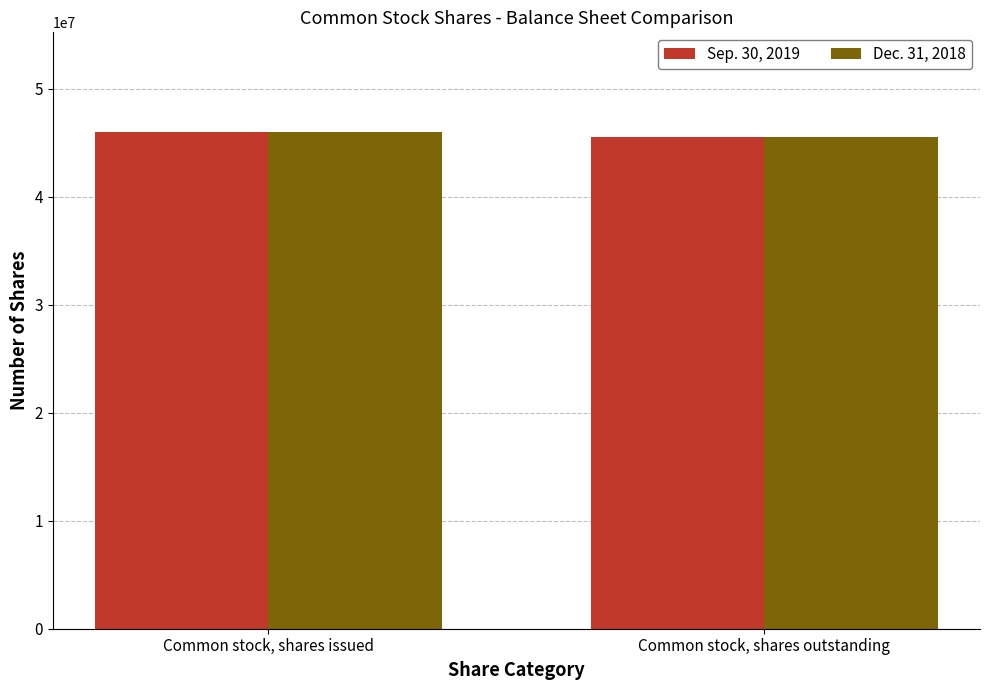

What is the highest value of the Dec. 31, 2018 series?

45998956